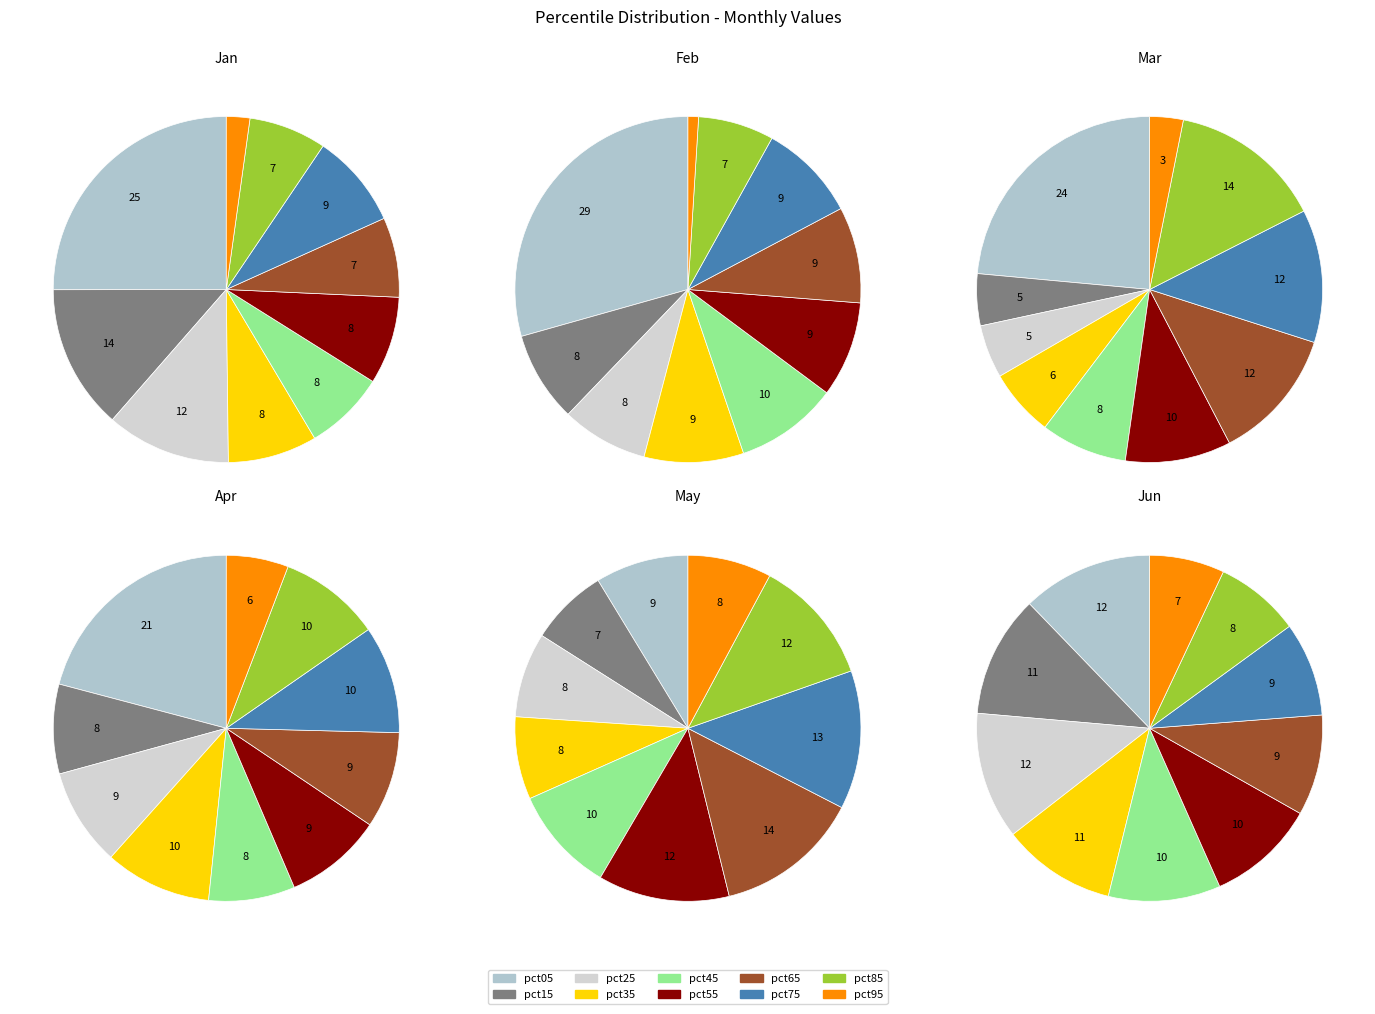

True or false: pct75 accounts for 12% of the total.

True